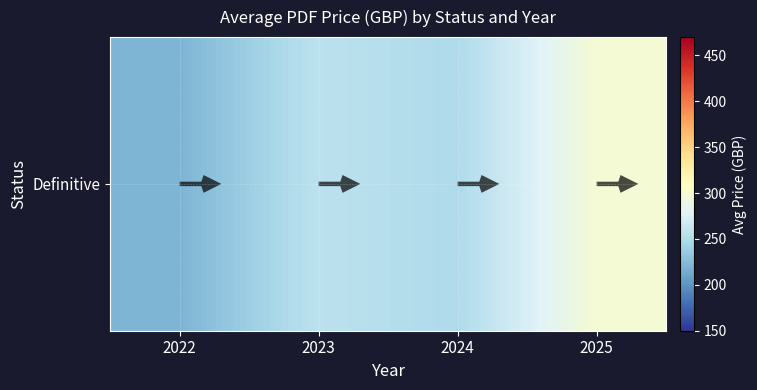

Reading right to left, transcribe all the data shown in this chart.

298.3	248.7	256.7	220.0